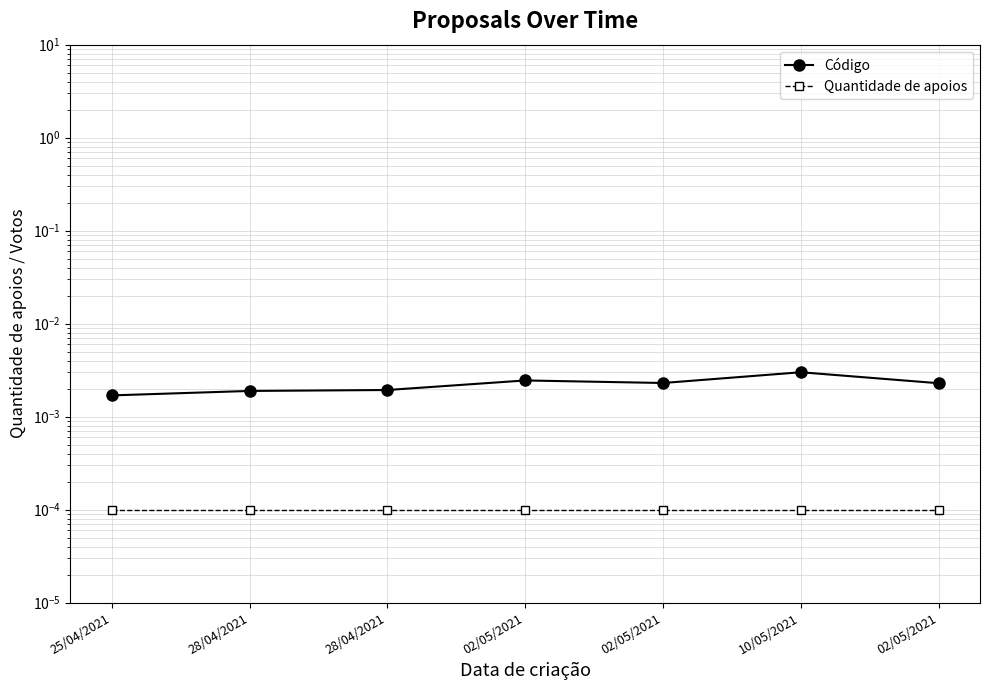

The value of Quantidade de apoios at 02/05/2021 is 0.0. True or false?

True